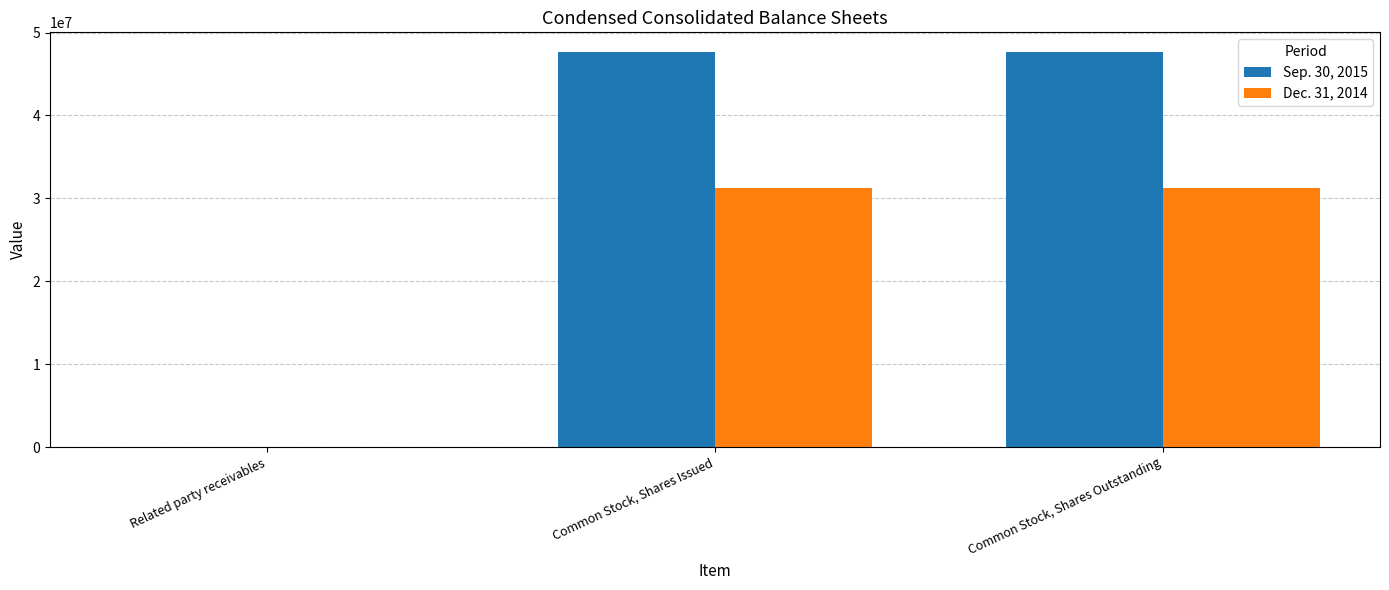

Is it true that Dec. 31, 2014 equals 2275 at Related party receivables?

True